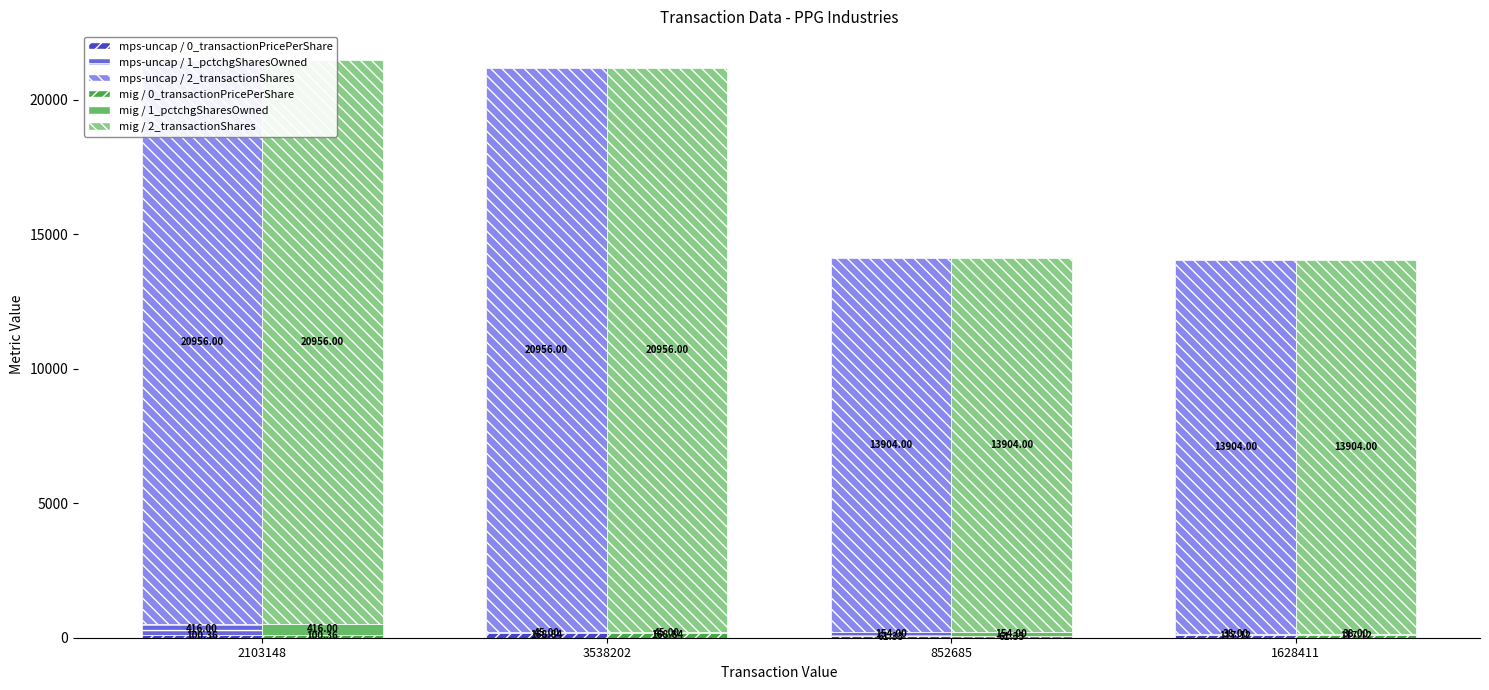

How many groups of bars are there?

4